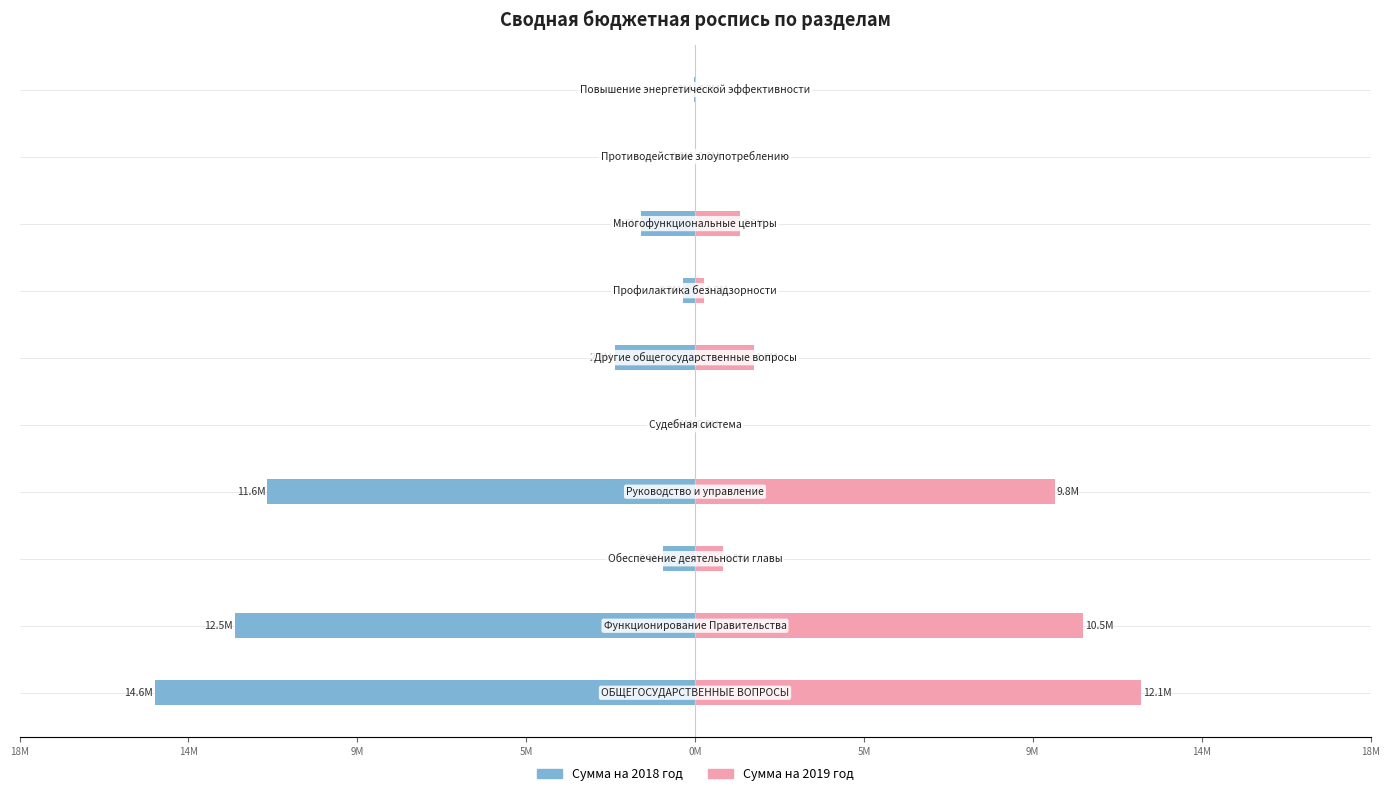

Reading left to right, list all the values displayed in this chart.

Сумма на 2018 год: -14.6	-12.5	-0.9	-11.6	0.0	-2.2	-0.3	-1.5	-0.0	-0.0
Сумма на 2019 год: 12.1	10.5	0.8	9.8	0.0	1.6	0.2	1.2	0.0	0.0